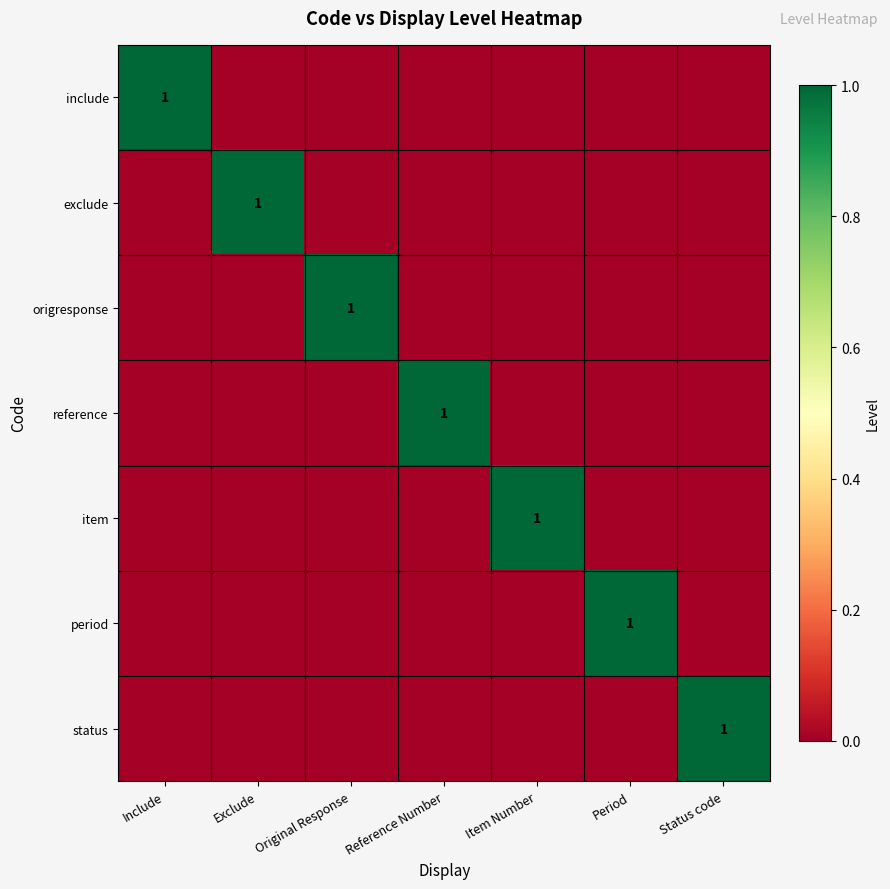

At which category is the sum across all series the highest?

Include